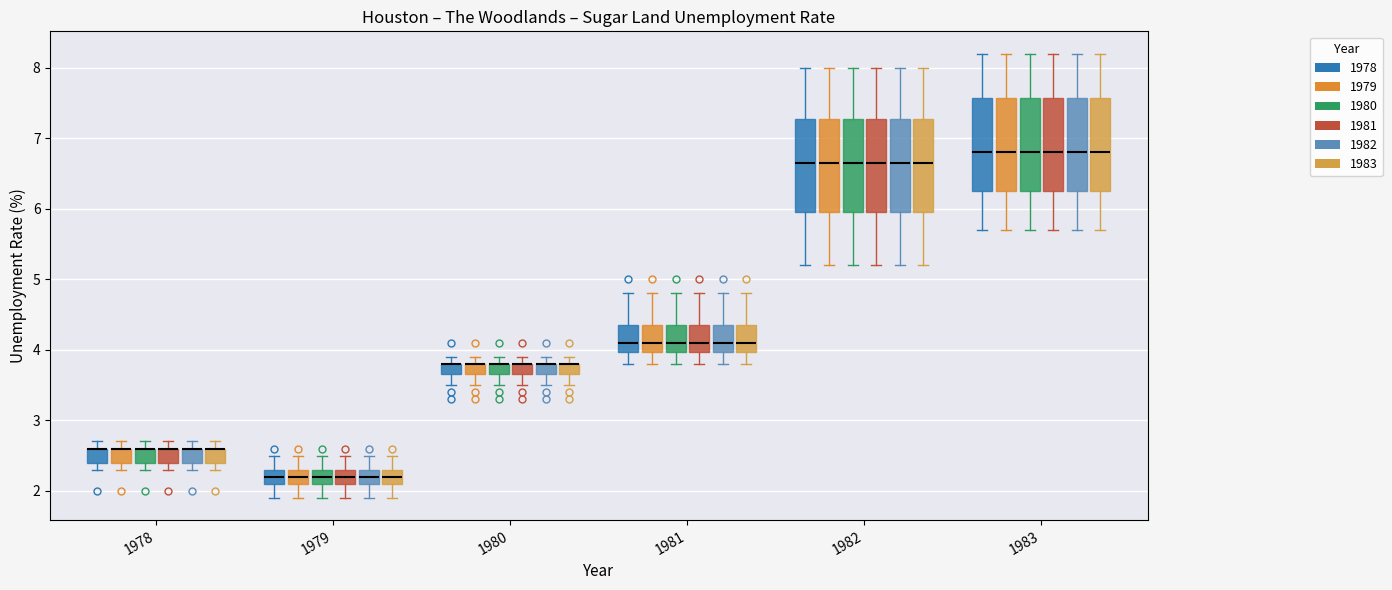

Where is the lower edge of the box for 1979 (1978) on the y-axis? The values are not printed on the chart, so give them approximately, as read against the axis.

2.1